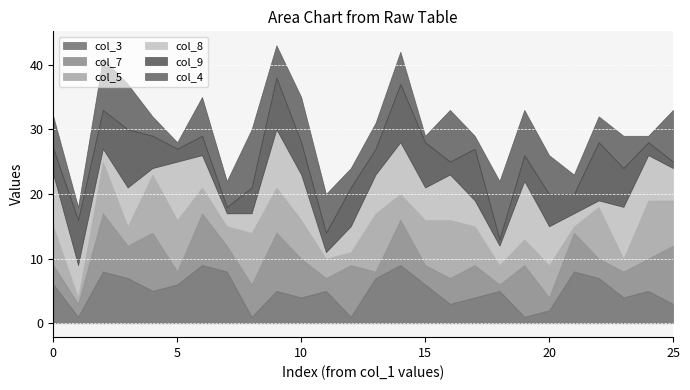

The value of col_8 at 2 is 7. True or false?

False